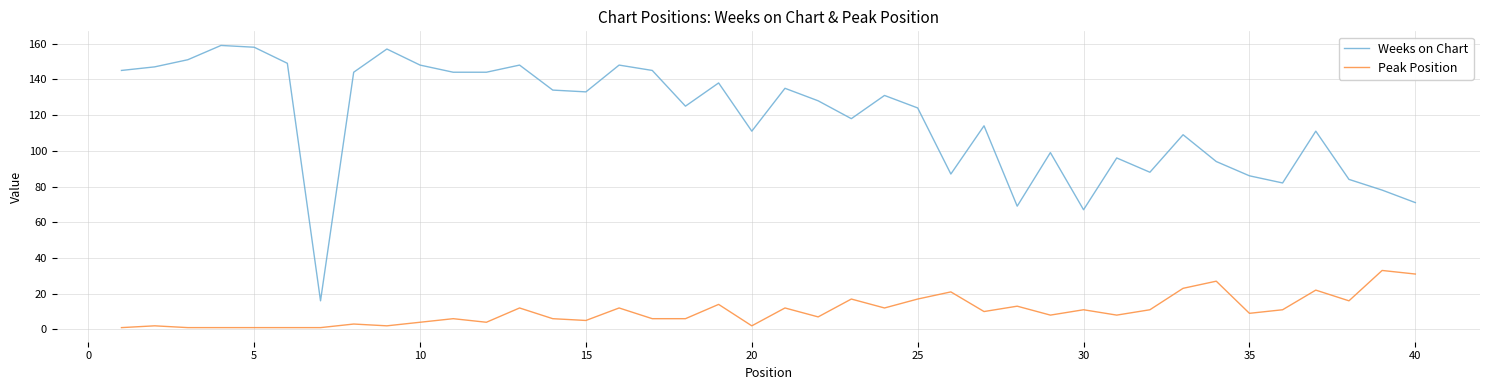

List the series in order of their overall mean, highest first.

Weeks on Chart, Peak Position